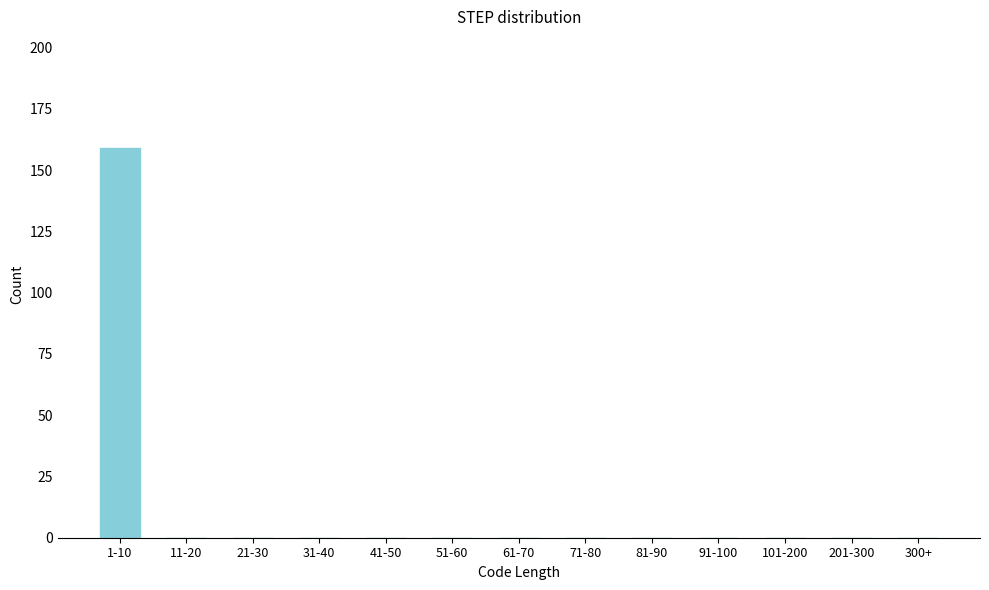

Reading right to left, transcribe all the data shown in this chart.

300+=0	201-300=0	101-200=0	91-100=0	81-90=0	71-80=0	61-70=0	51-60=0	41-50=0	31-40=0	21-30=0	11-20=0	1-10=159